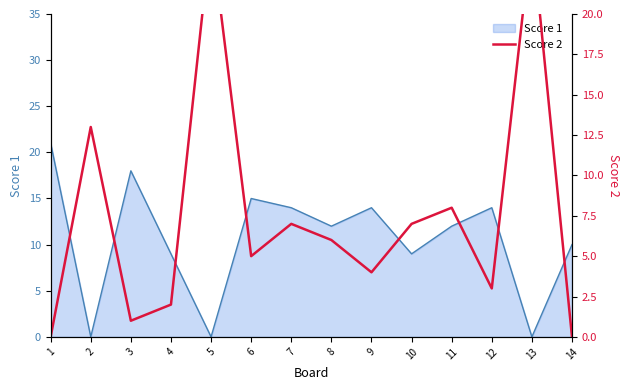

How many values are below 6?

7